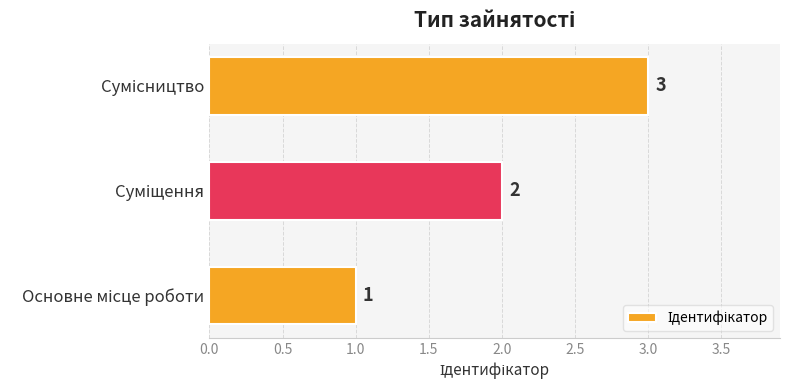

What is the greatest value displayed?

3